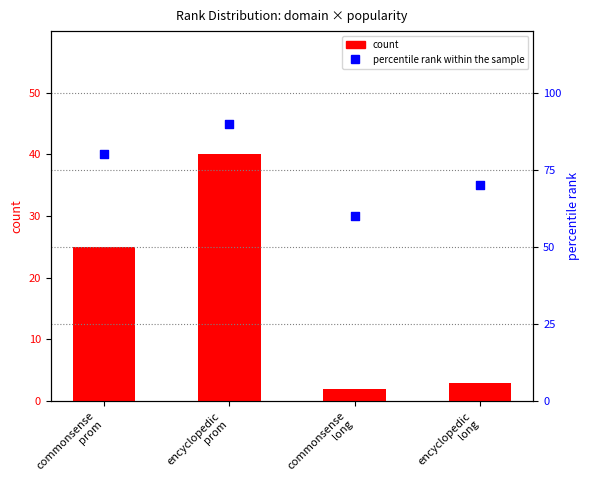

Which series contains the highest Y value?

percentile rank within the sample